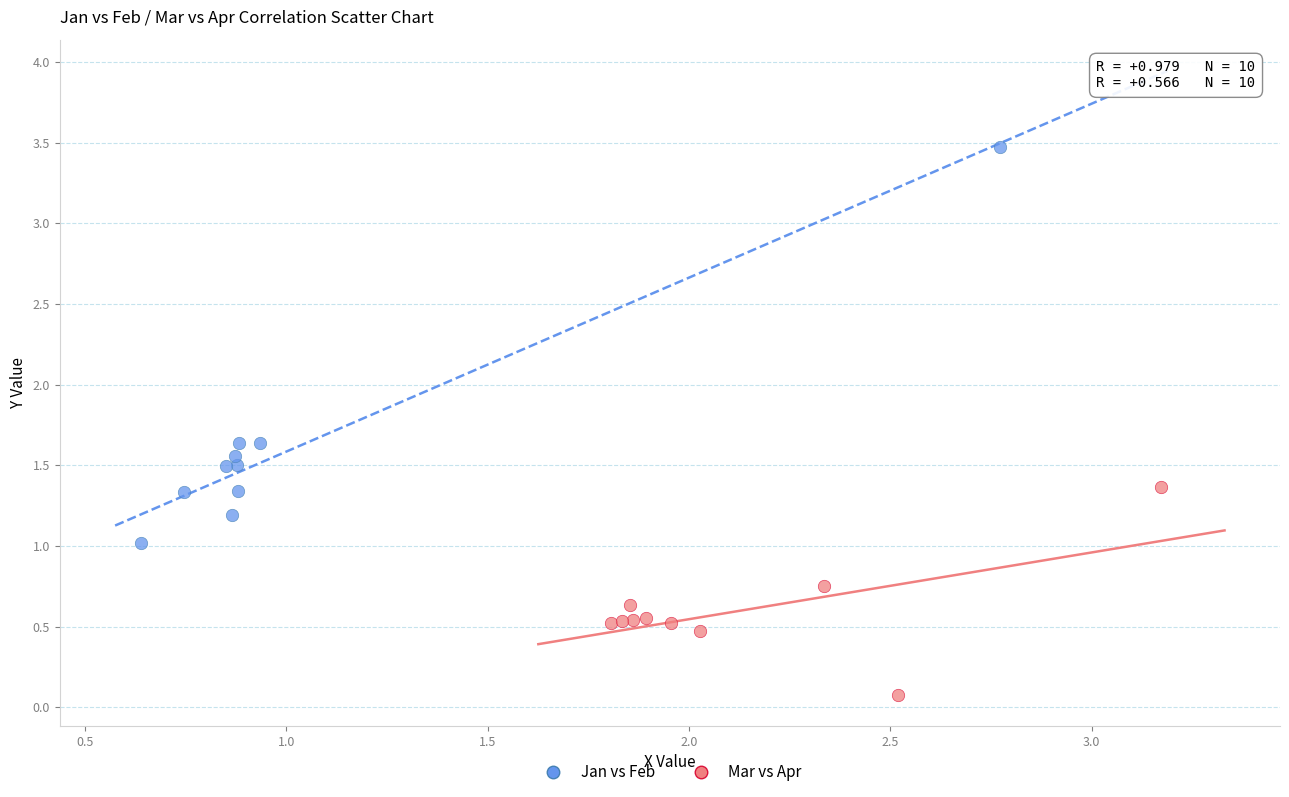

Which series contains the highest Y value?

Jan vs Feb